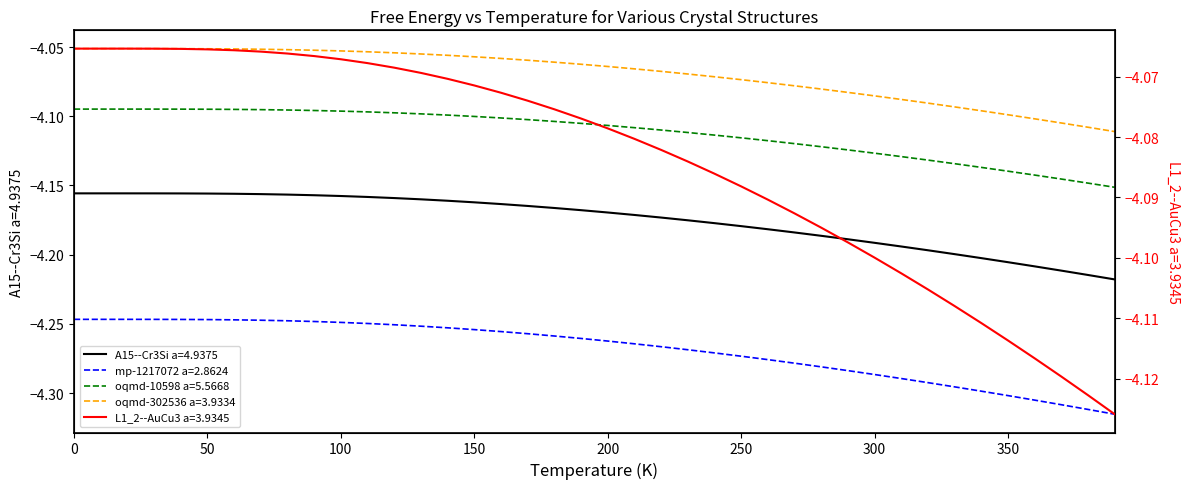

Does the chart display data point markers on the line(s)?

No